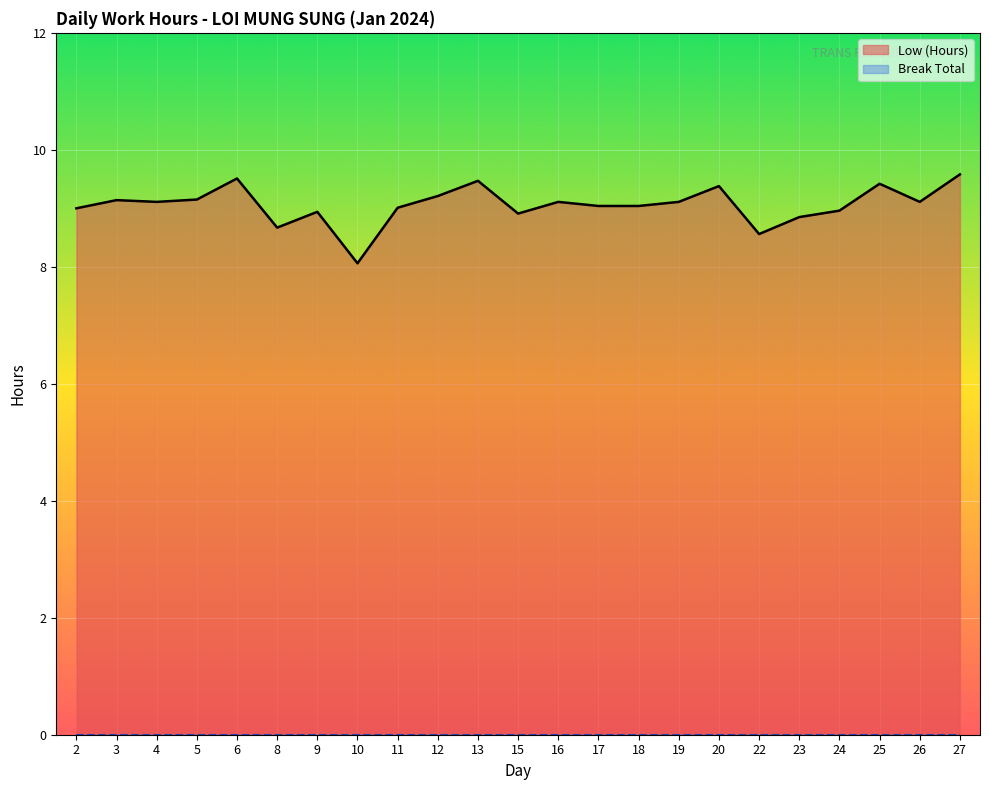

Rank the series by their maximum value, from lowest to highest.

Break Total, Low (Hours)